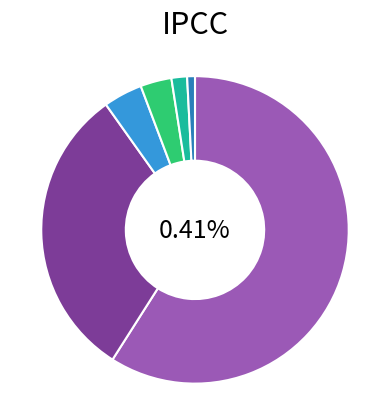

Is the sum of NN and 02 greater than half?

Yes